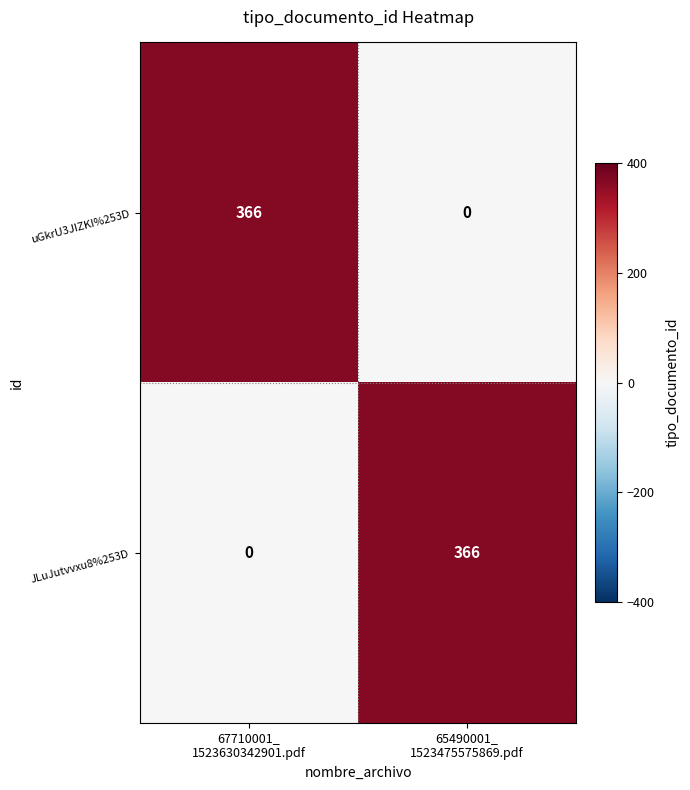

How many distinct data groups are displayed?

2